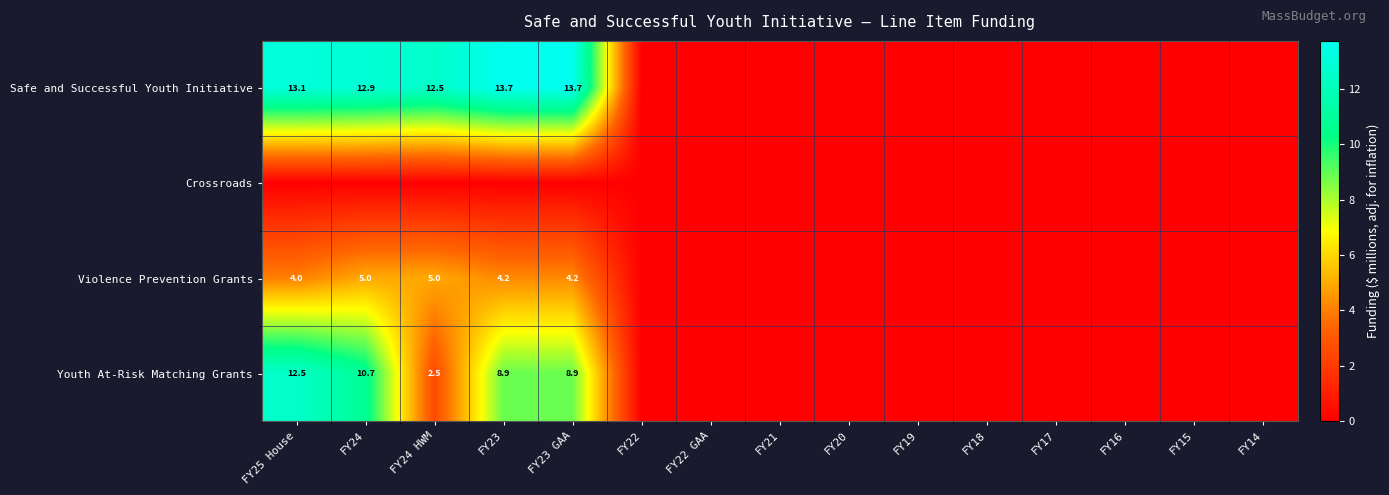

Which label corresponds to the largest value in the chart?

FY23